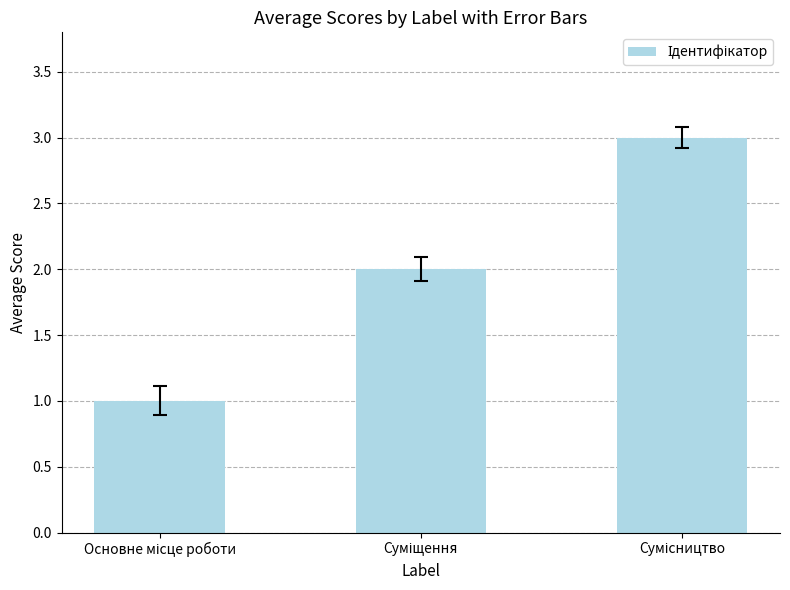

What is the sum of all values?

6